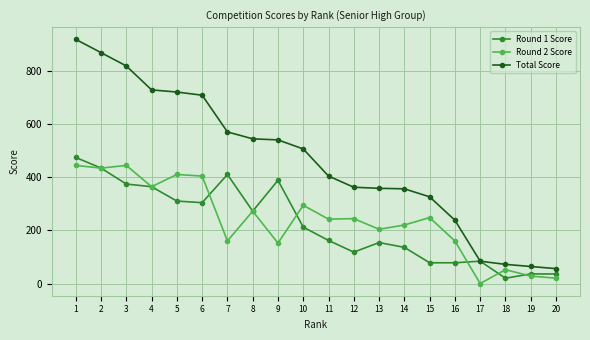

Rank the series at 11 from highest to lowest value.

Total Score, Round 2 Score, Round 1 Score